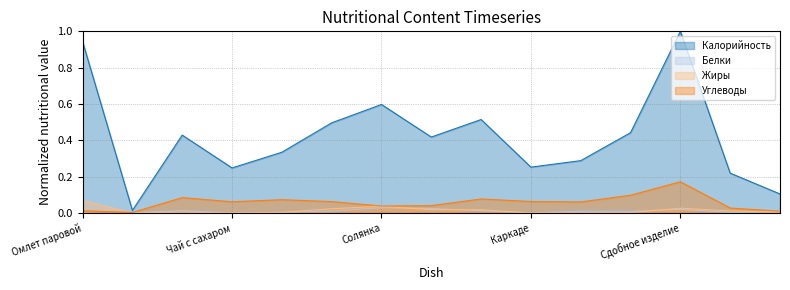

In Белки, how many points are higher than both neighbors (excluding endpoints)?

4